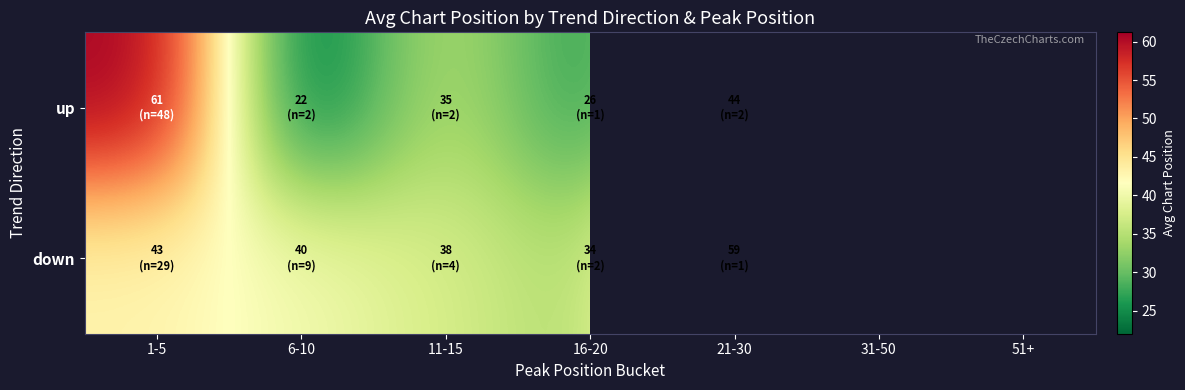

At which category is the sum across all series the highest?

1-5